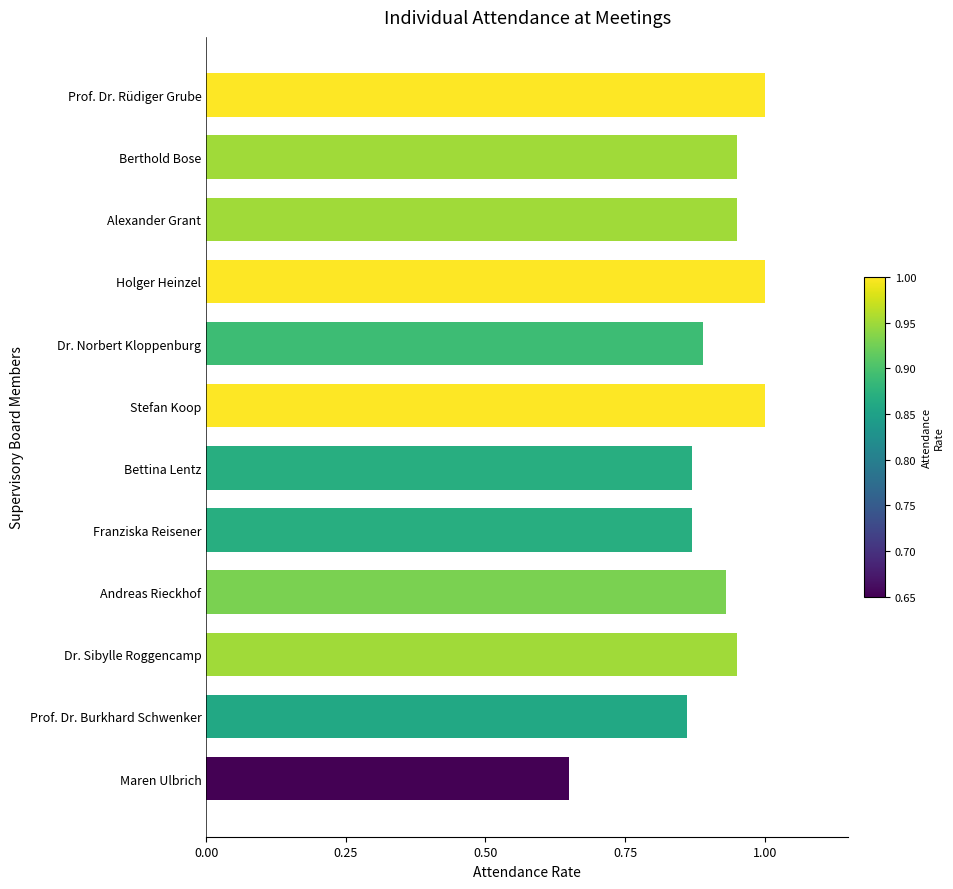

What is the sum of the values at Franziska Reisener and Holger Heinzel?

1.9